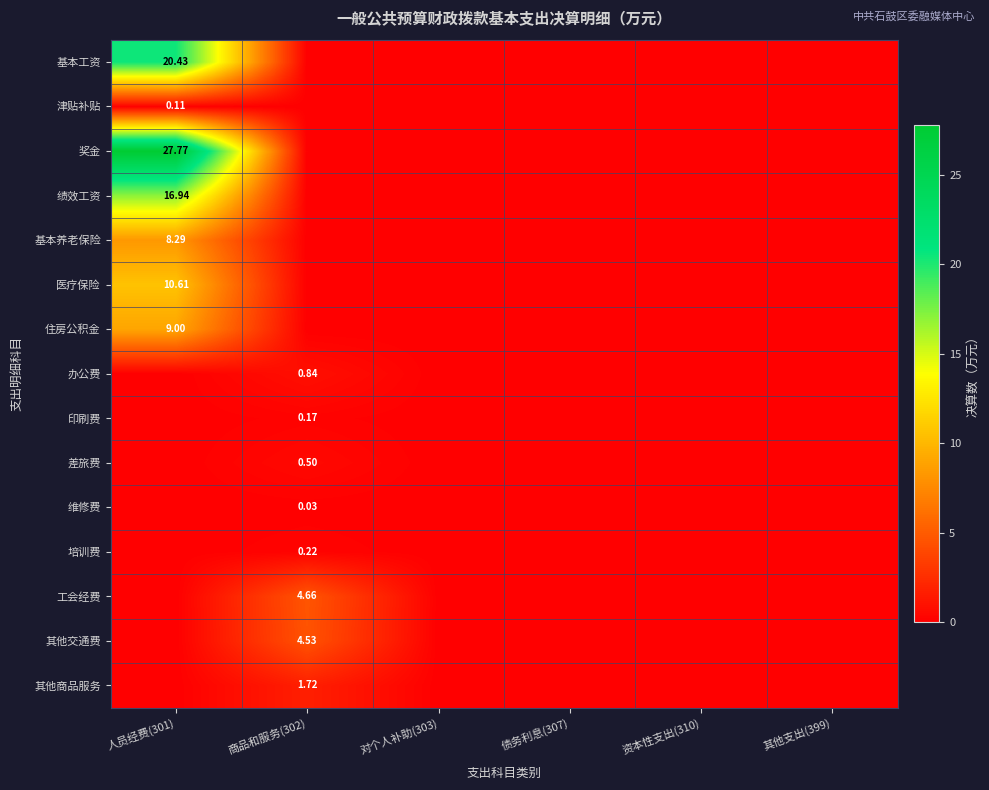

Count the 其他商品服务 values in the range 0 to 1.

5